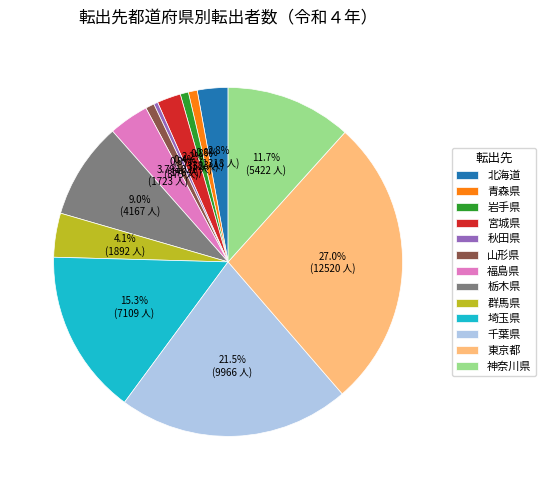

Is it true that 群馬県 is 14% of the pie?

False